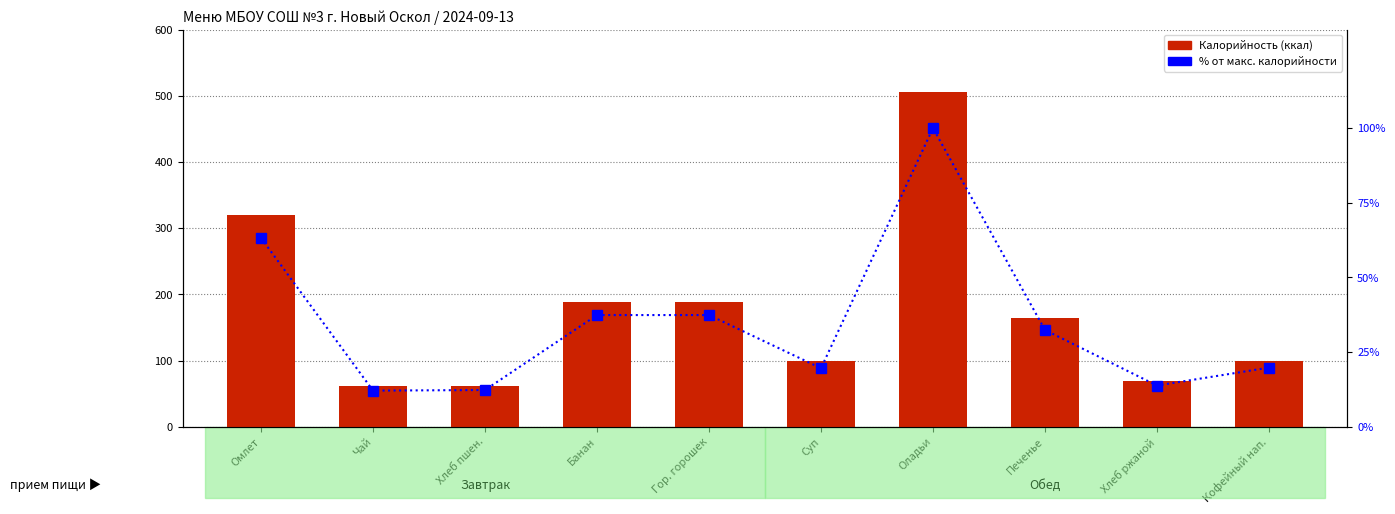

Rank the series by their average value, from highest to lowest.

Калорийность, % от макс. калорийности